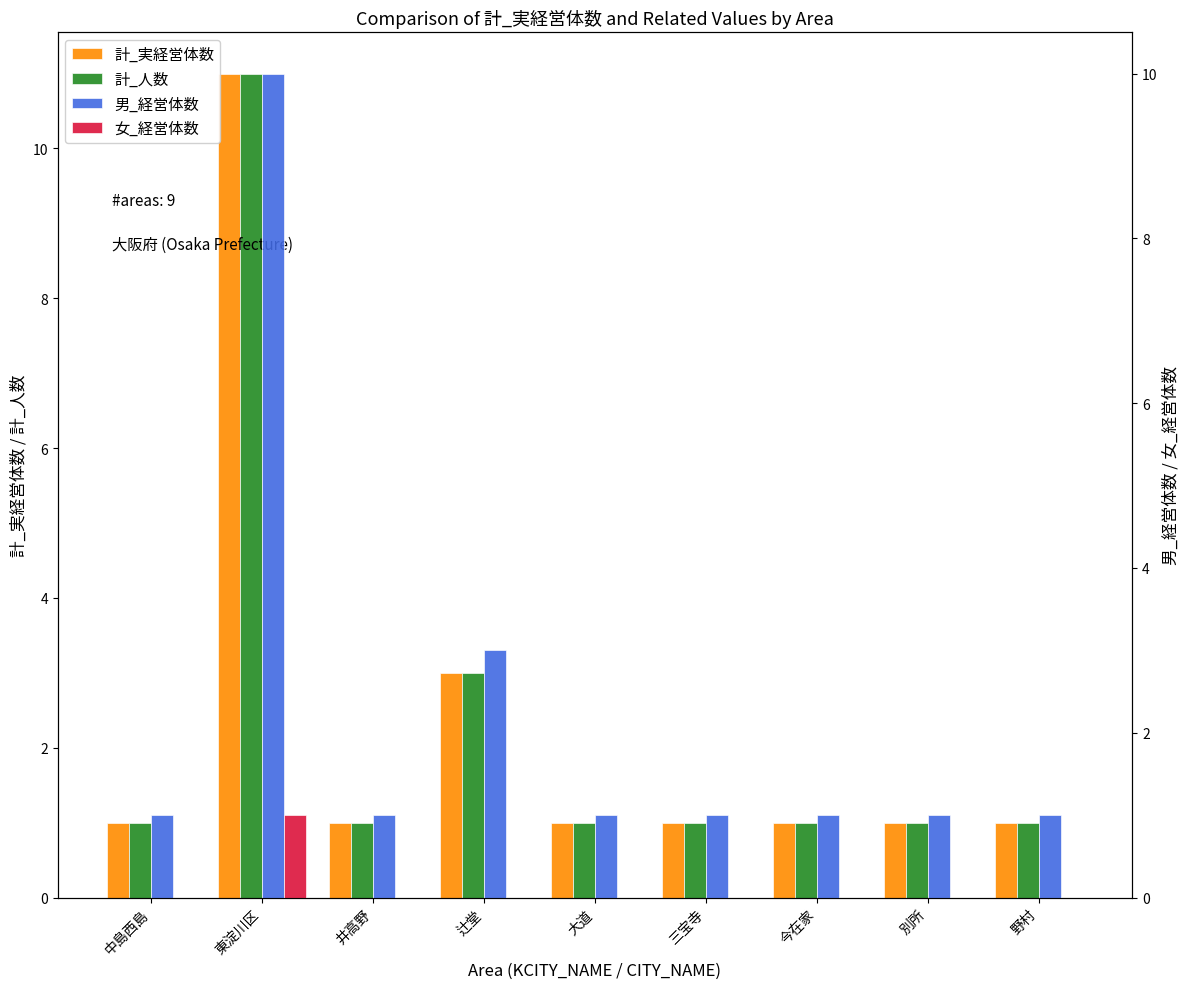

What is the sum of all 計_人数 values?

21